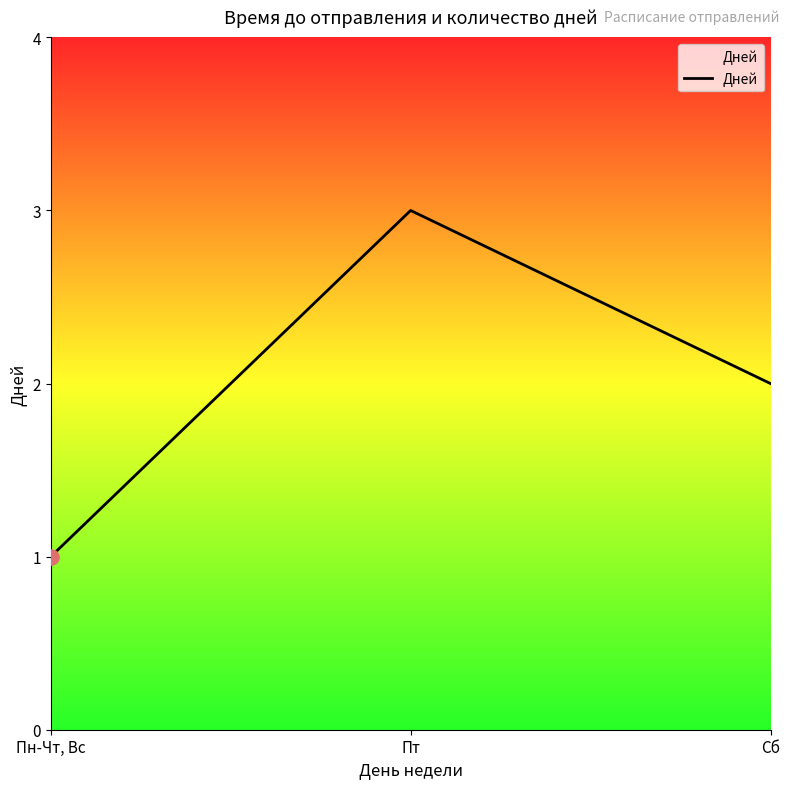

What is the change in value from Пн-Чт, Вс to Сб?

+1